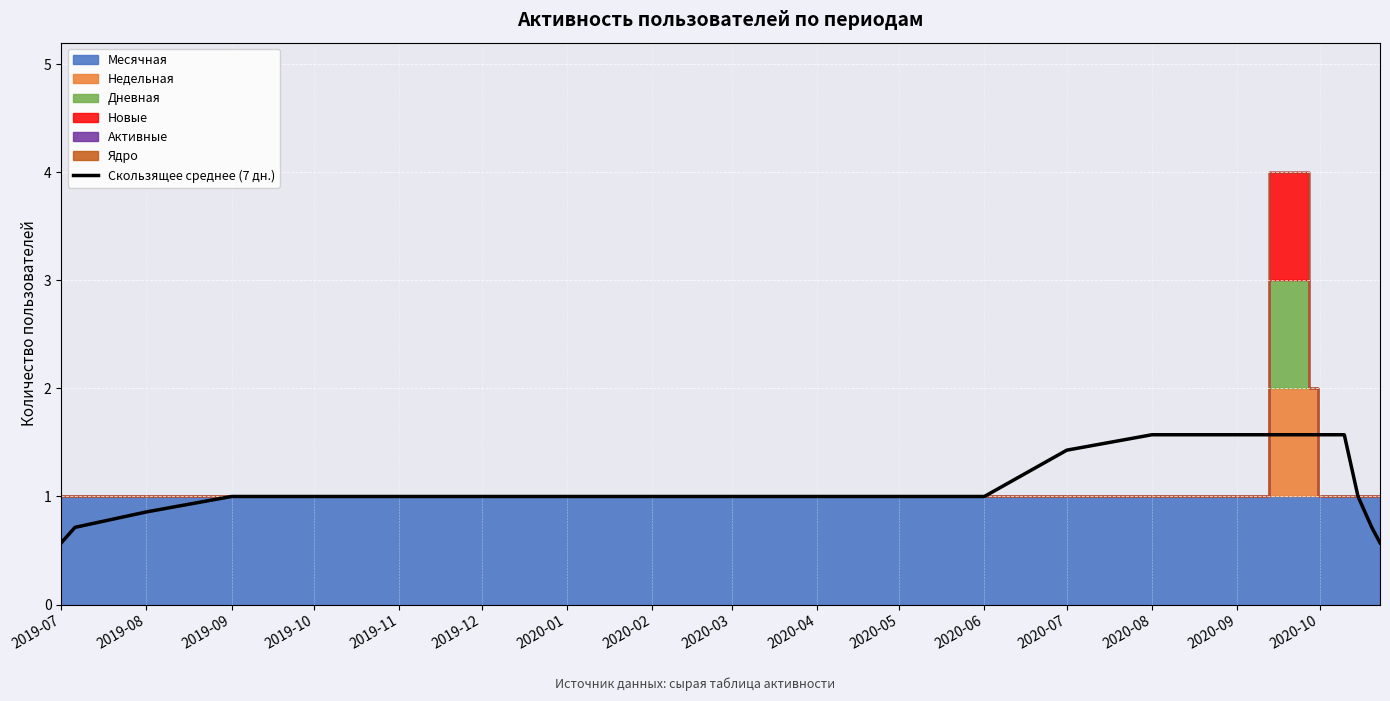

True or false: Скользящее среднее (7 дн.) has a value of 1.0 at 2020-04.

True